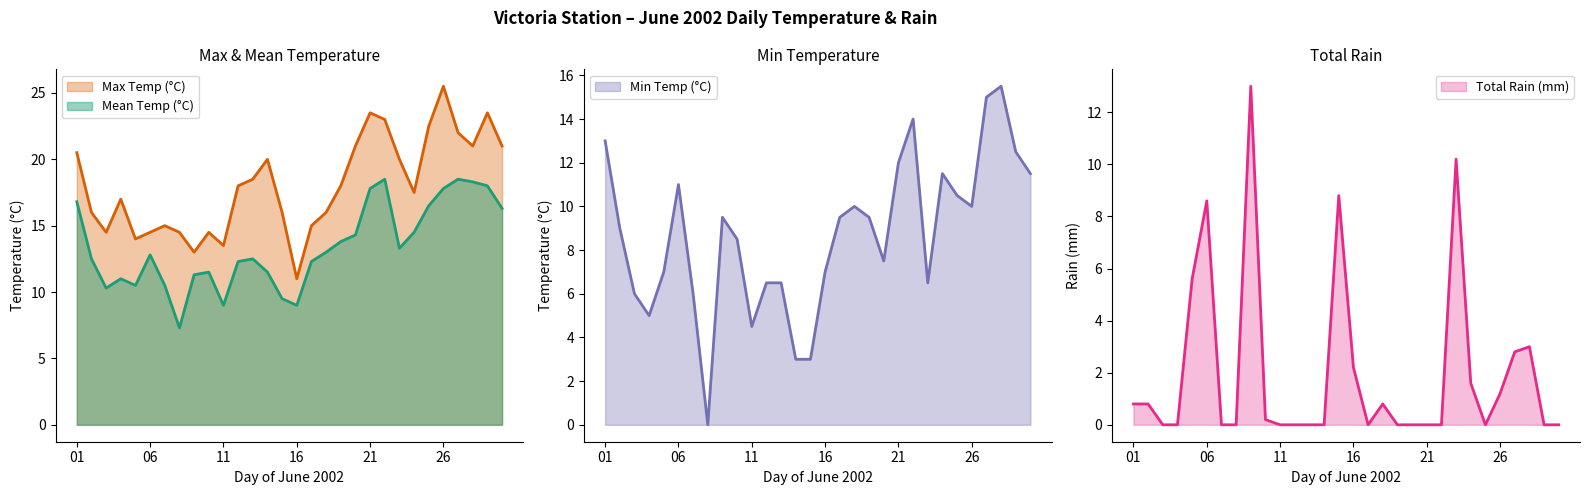

What is the difference between the maximum and second lowest values in the Total Rain (mm) series?

13.0